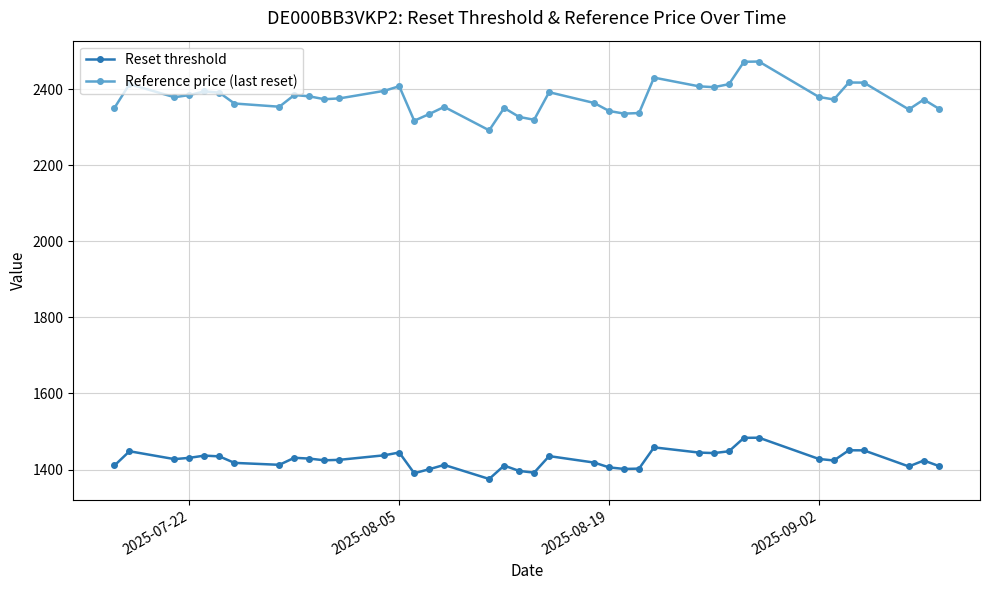

Which series has the largest total across all categories?

Reference price (last reset)